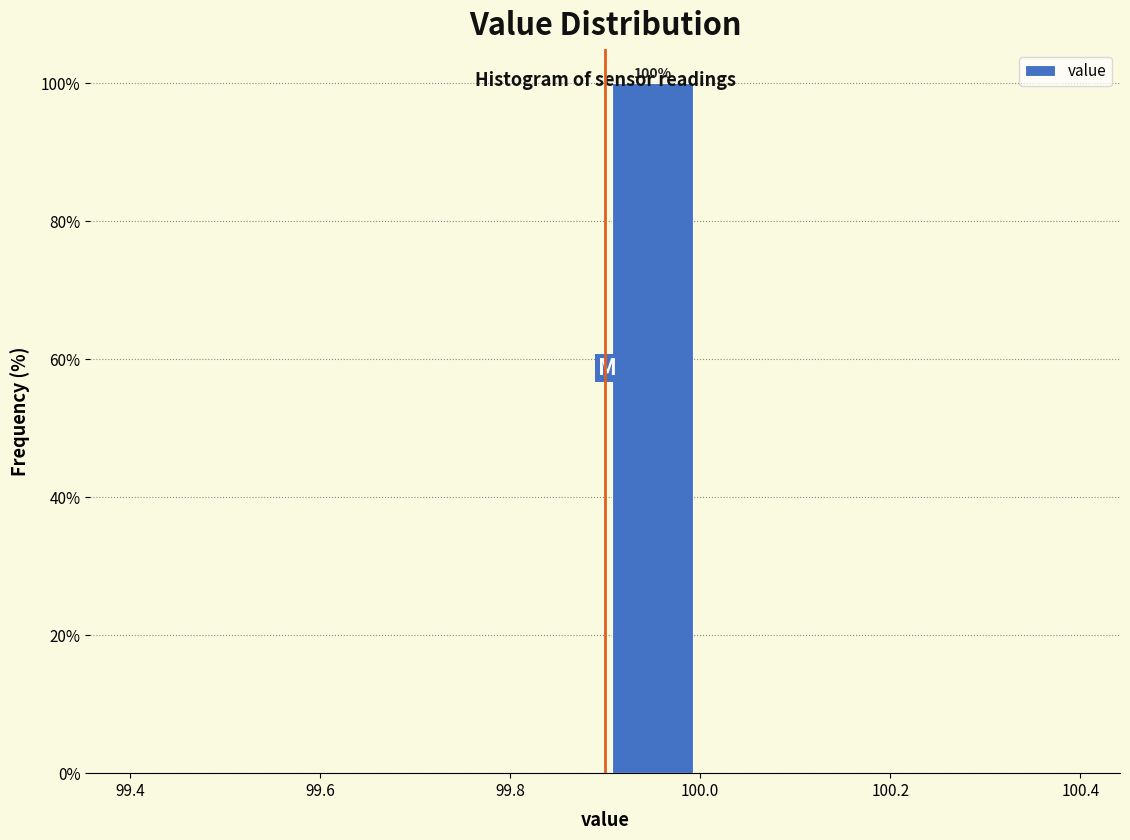

Which range on the x-axis has the tallest bar?

99.9 to 100.0